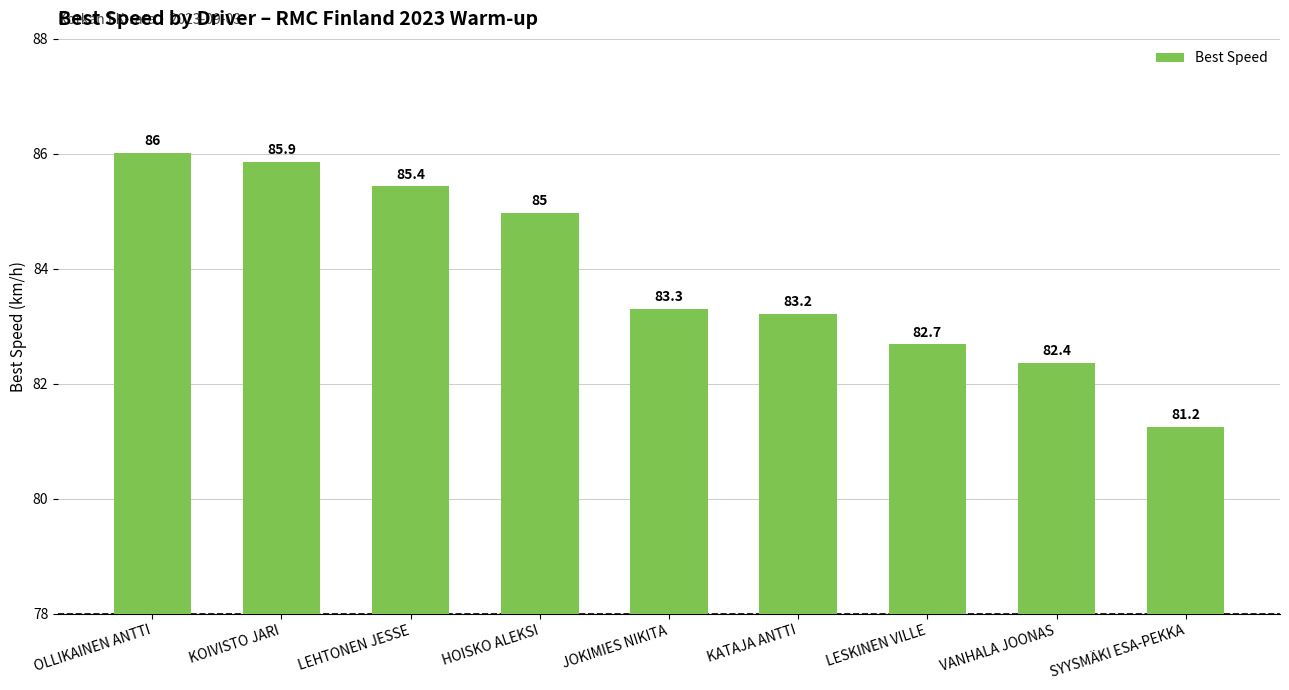

How many bars are there in total?

9